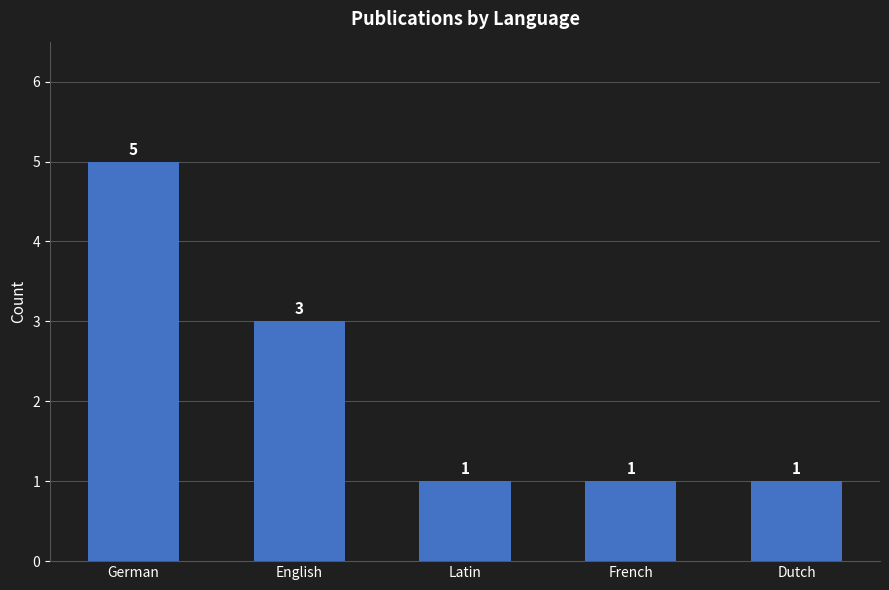

What is the minimum value shown in the chart?

1